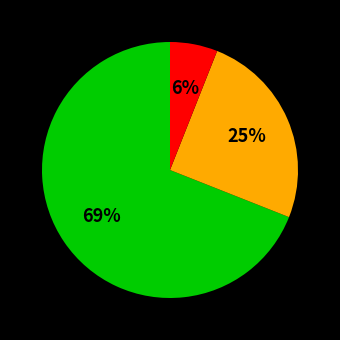

To the nearest percent, what is the average slice percentage?

33%